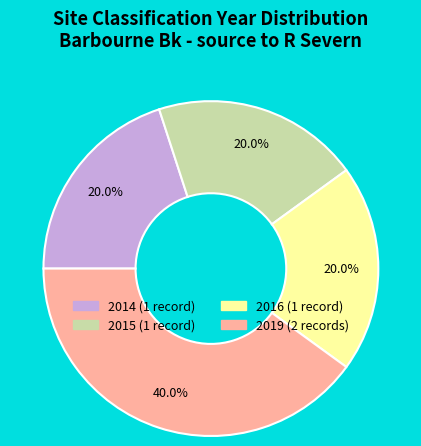

Which slice is the largest?

2019